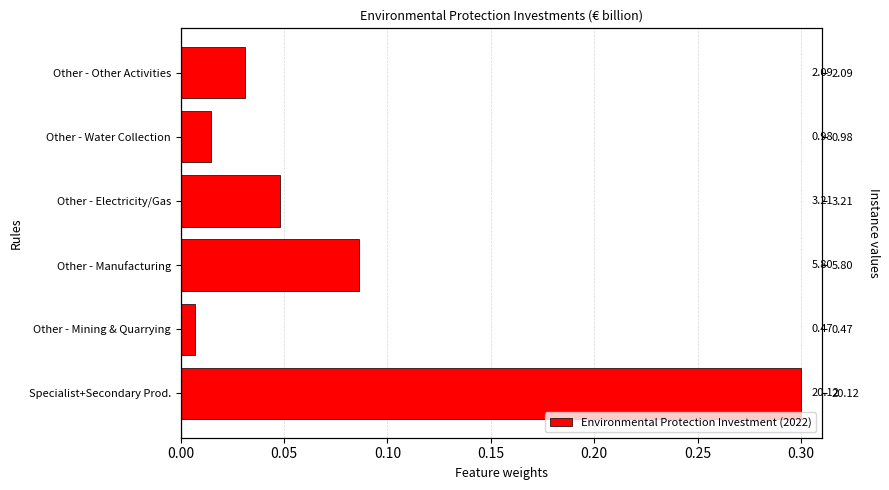

Is it true that the value at Specialist+Secondary Prod. is 0.2?

False